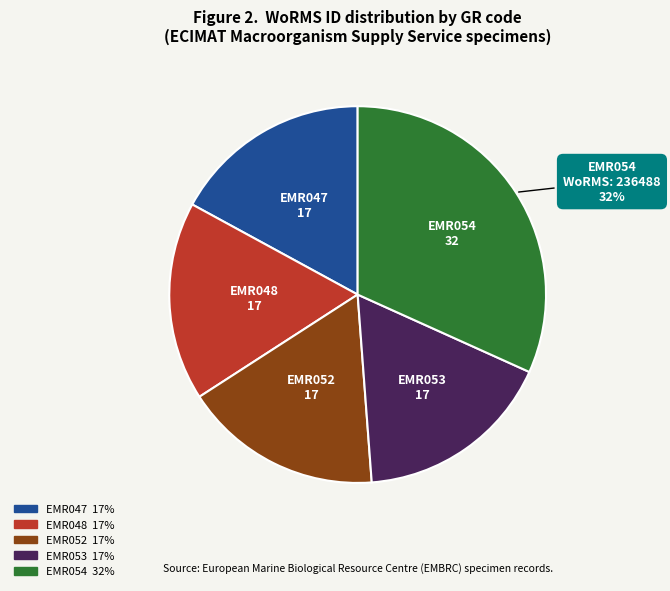

Approximately how many times larger is the value at EMR047 compared to EMR048?

1.0